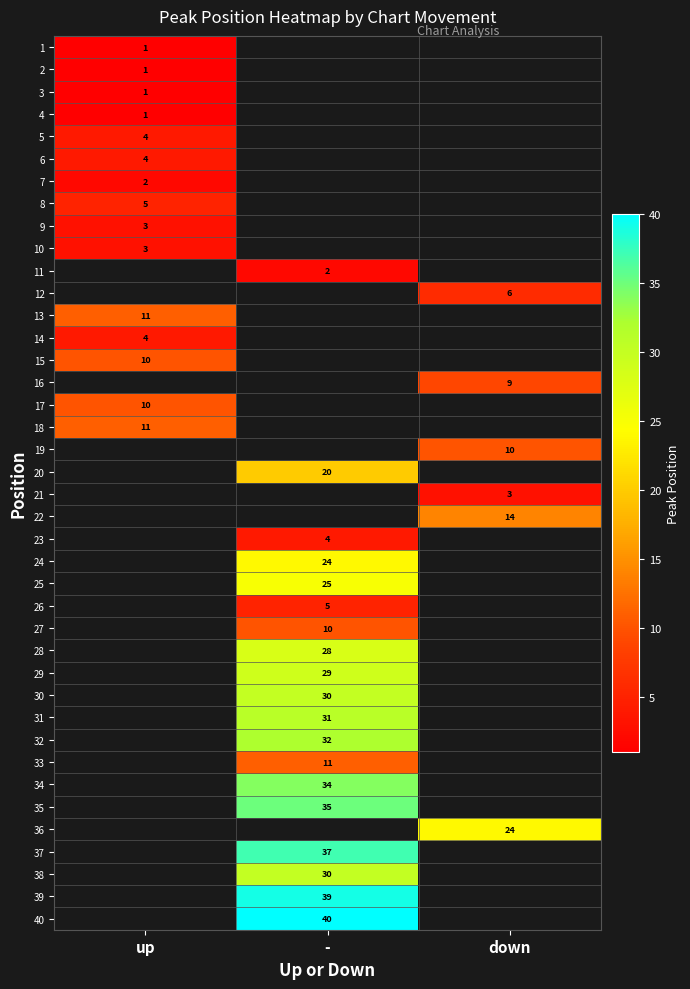

How many distinct data groups are displayed?

40